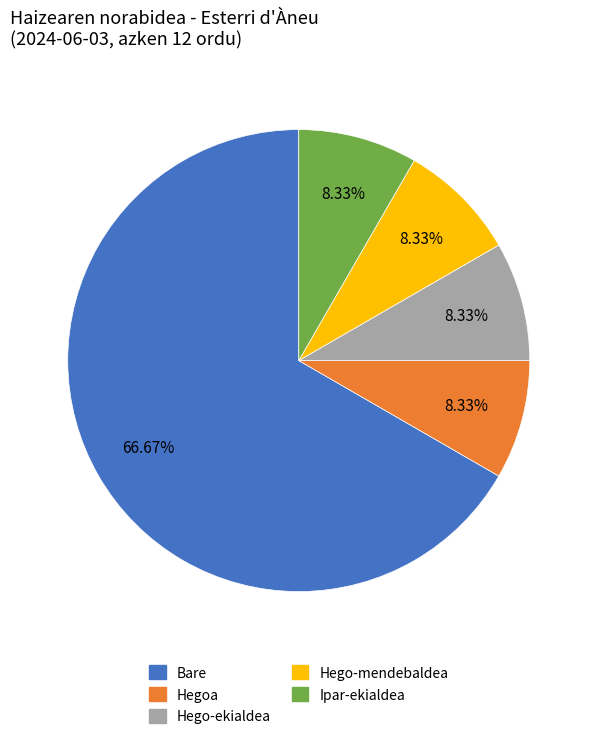

What is the ratio of the value at Hegoa to the value at Ipar-ekialdea?

1.0